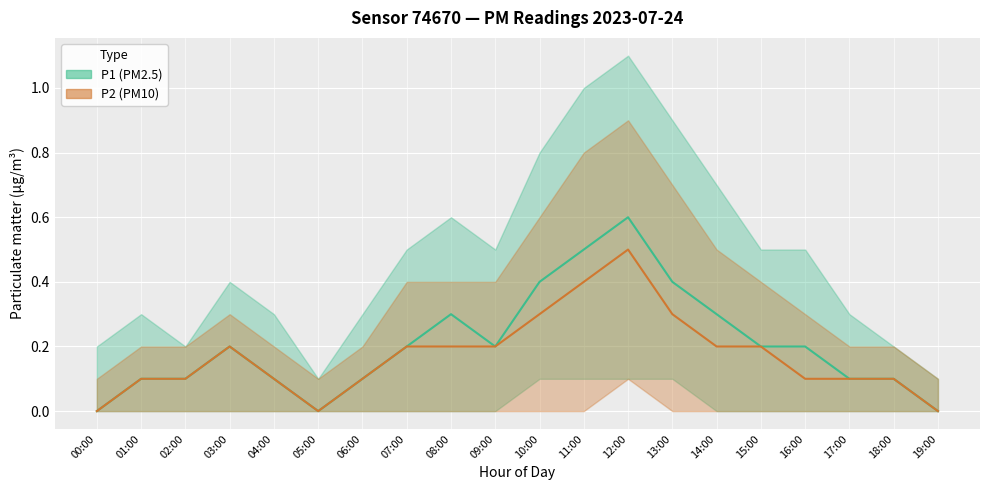

True or false: P2_lower and P1 intersect in this chart.

False